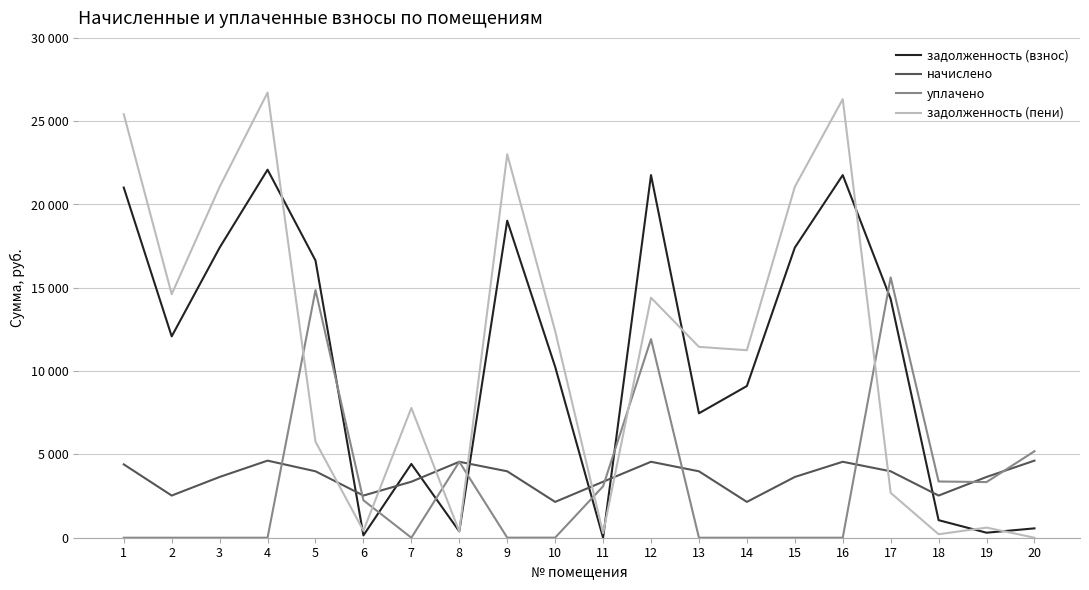

True or false: уплачено has a value of 0.0 at 15.

True